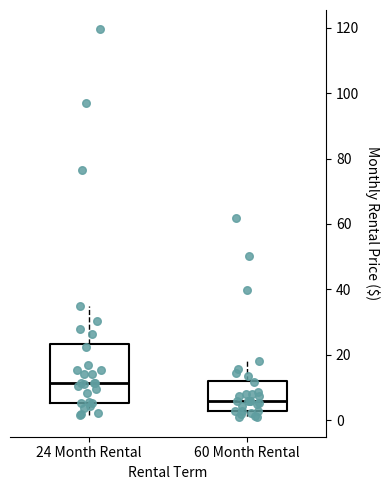

Reading left to right, transcribe this box plot: for each box, give where its median line is, the range the box spans, and where its two whiskers end, as read against the y-axis. The values are not printed on the chart, so give them approximately, as read against the axis.

24 Month Rental: median 12, box 6 to 24, whiskers 2 to 36
60 Month Rental: median 6, box 2 to 12, whiskers 0 to 18